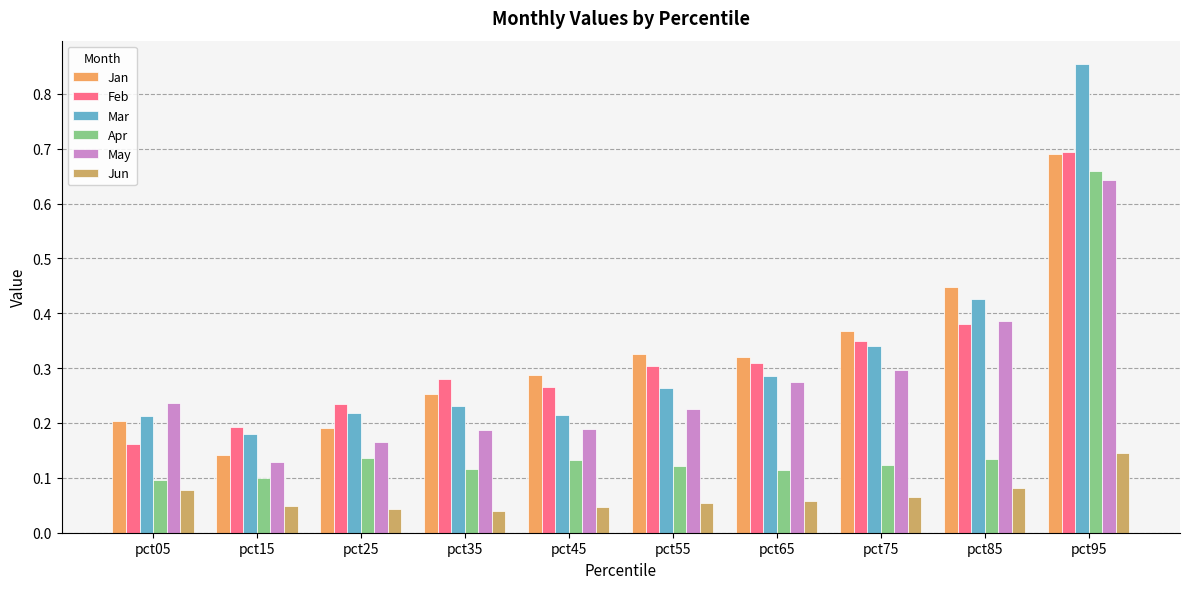

What is the difference between the maximum and minimum values in the May series?

0.5